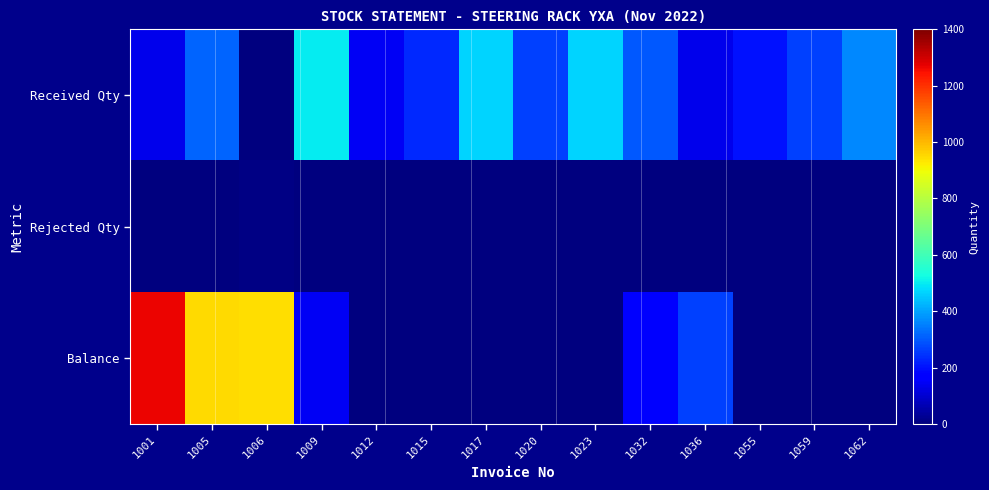

Between 1015 and 1032, which series saw the biggest shift?

Balance